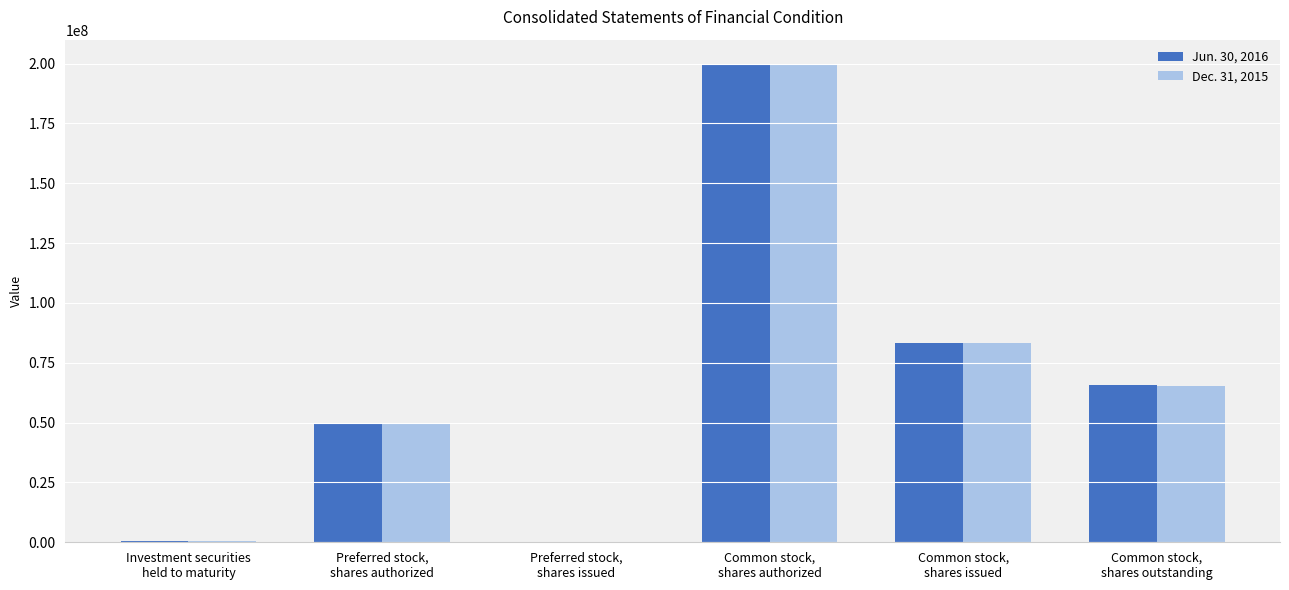

At which category is the sum across all series the highest?

Common stock,
shares authorized